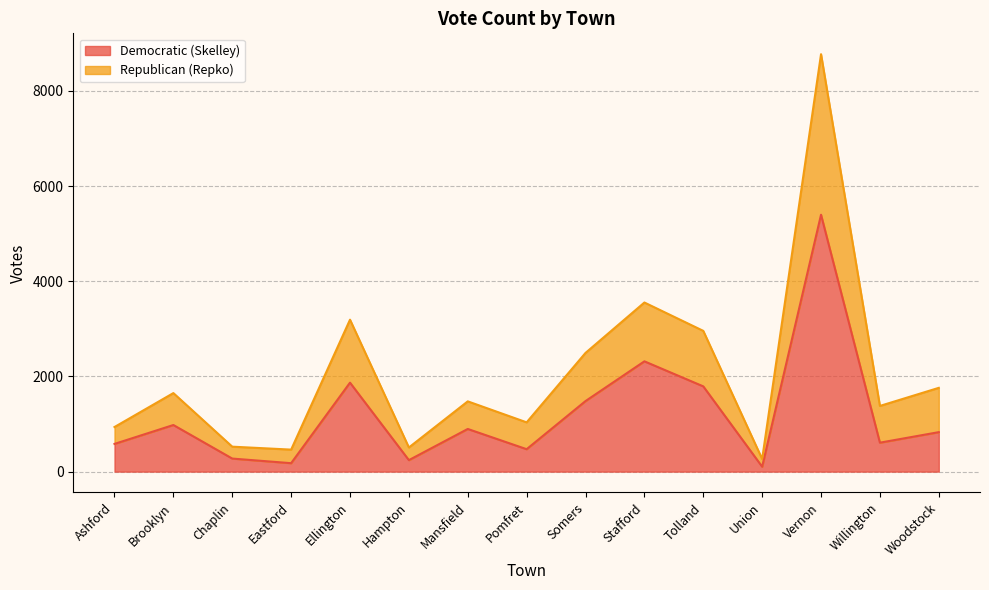

True or false: Democratic (Skelley) and Republican (Repko) intersect in this chart.

False